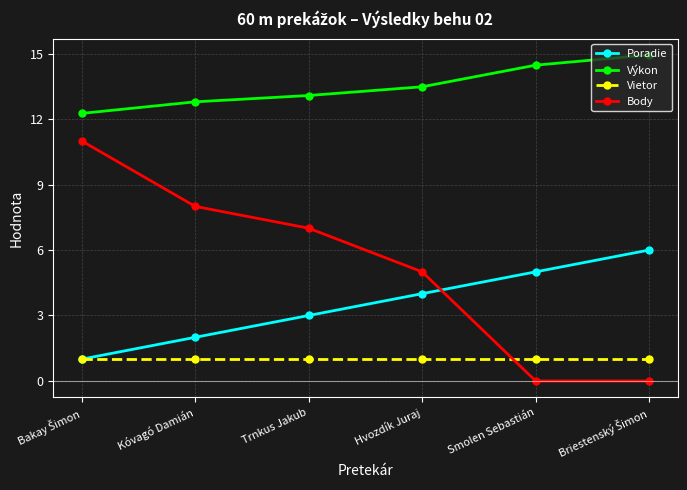

What is the average value of the Body series?

5.2